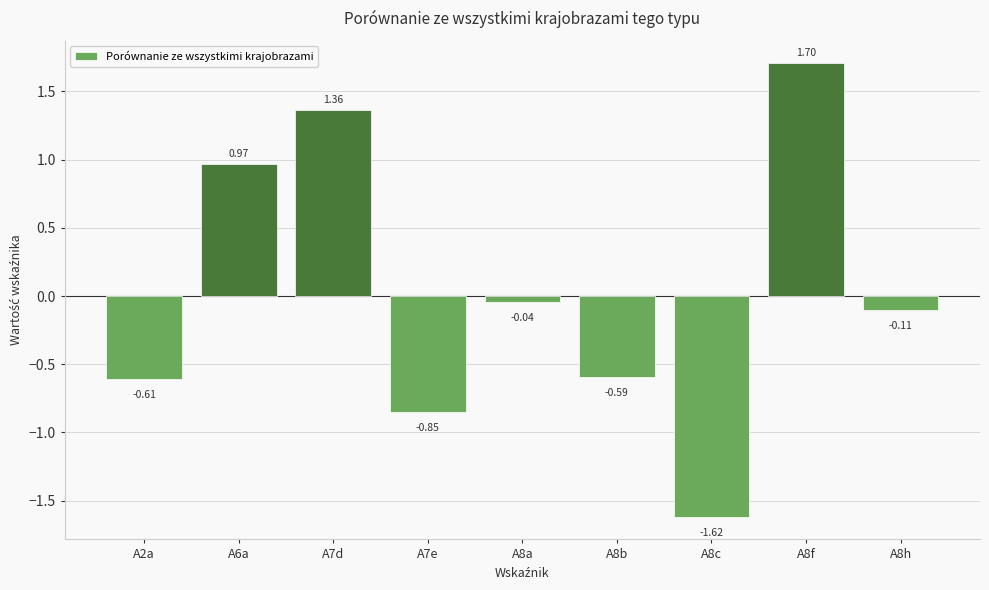

What is the greatest value displayed?

1.7